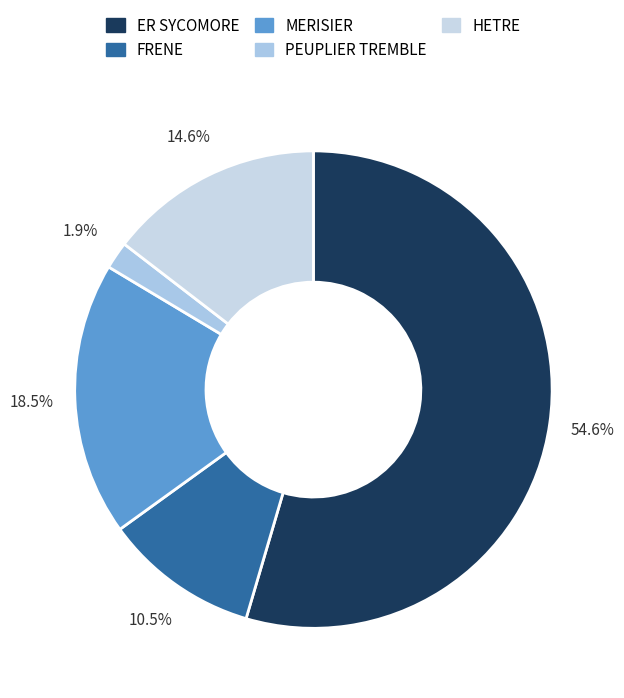

Does any single category account for the majority?

Yes